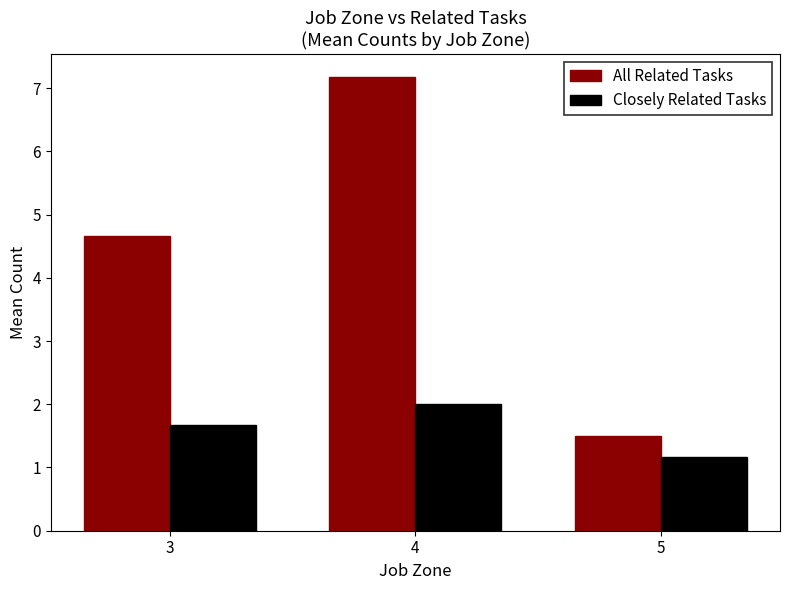

True or false: Closely Related Tasks has a value of 2.5 at 3.

False